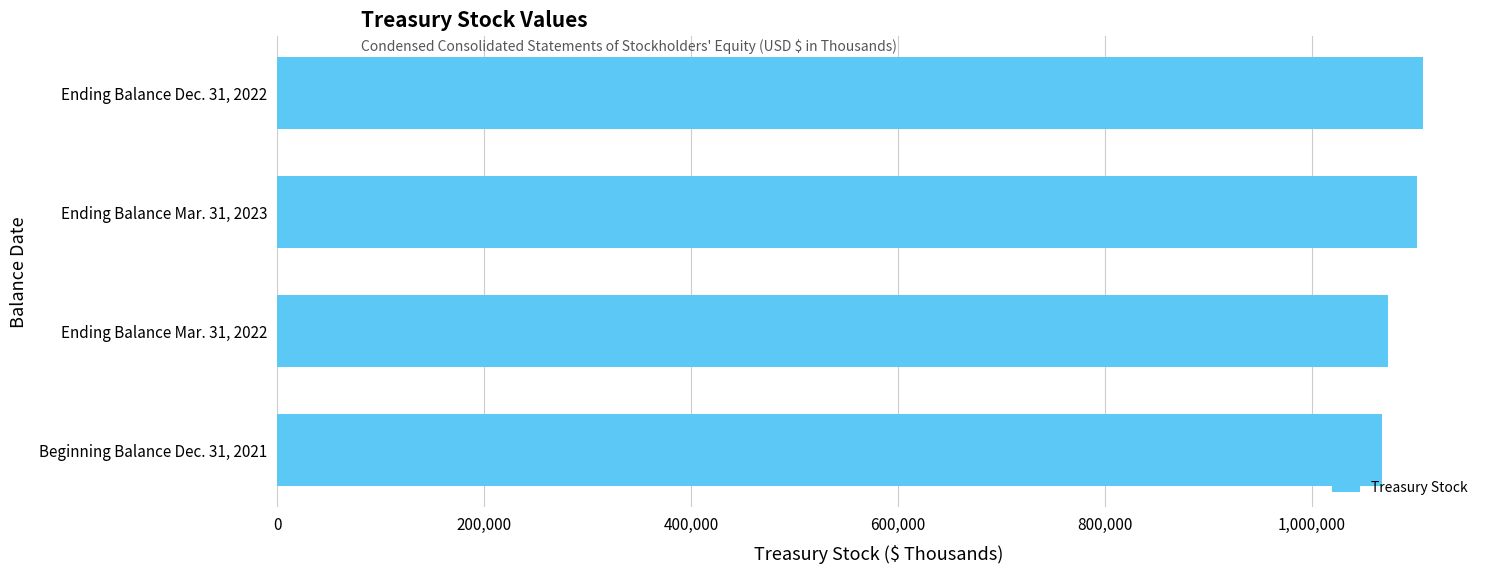

Reading top to bottom, extract all data points from this chart.

Ending Balance Dec. 31, 2022=1107101	Ending Balance Mar. 31, 2023=1101439	Ending Balance Mar. 31, 2022=1073426	Beginning Balance Dec. 31, 2021=1068163